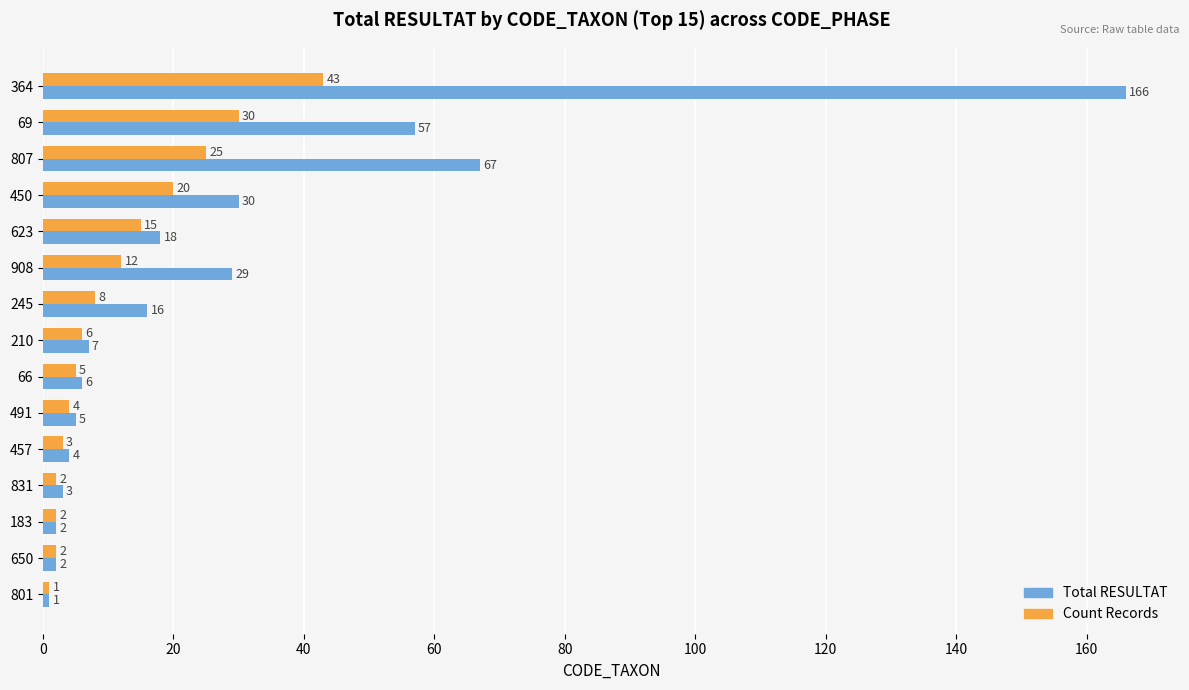

Which series changed the most between 623 and 831?

Total RESULTAT